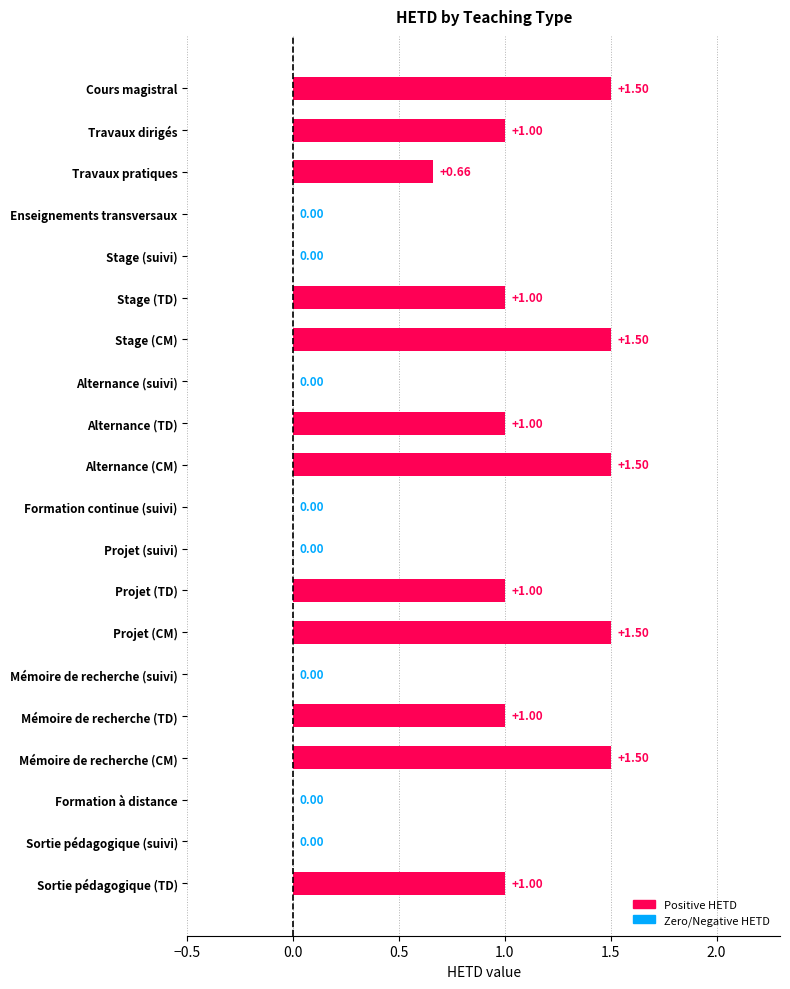

Approximately how many times larger is the value at Projet (CM) compared to Cours magistral?

1.0